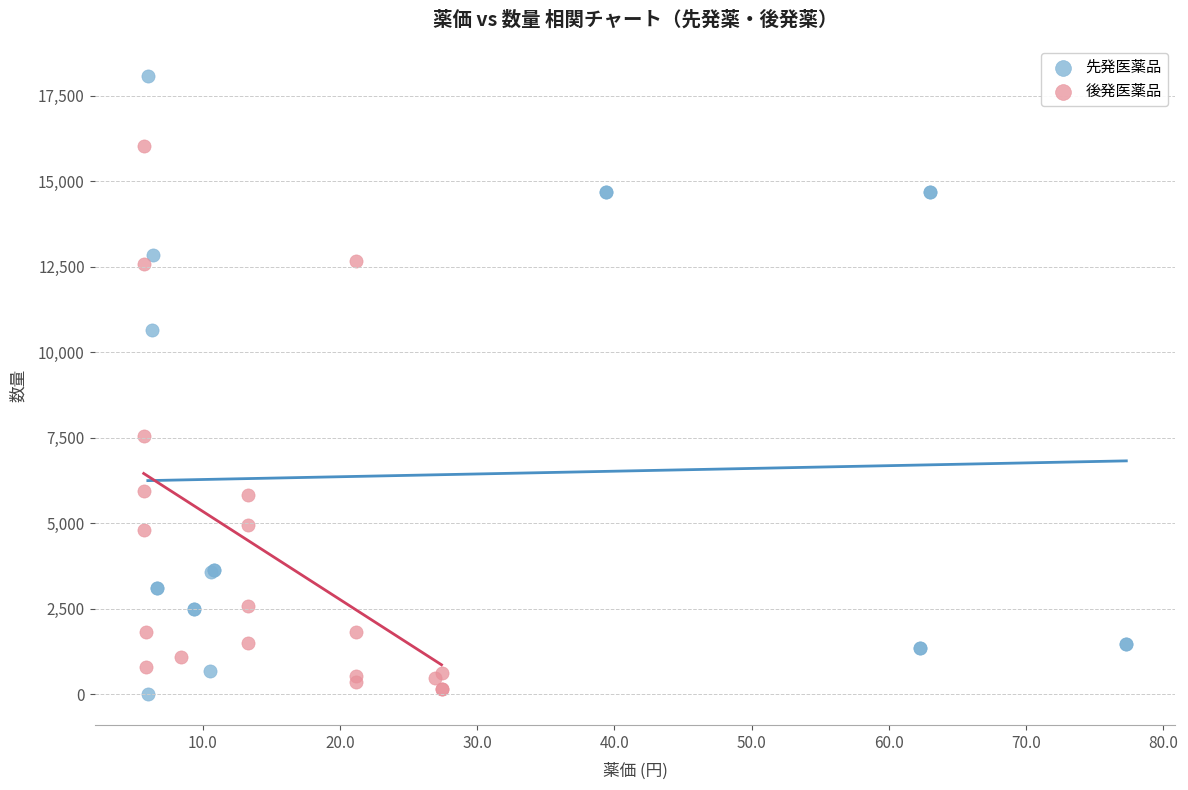

Which series reaches the maximum Y coordinate?

先発医薬品